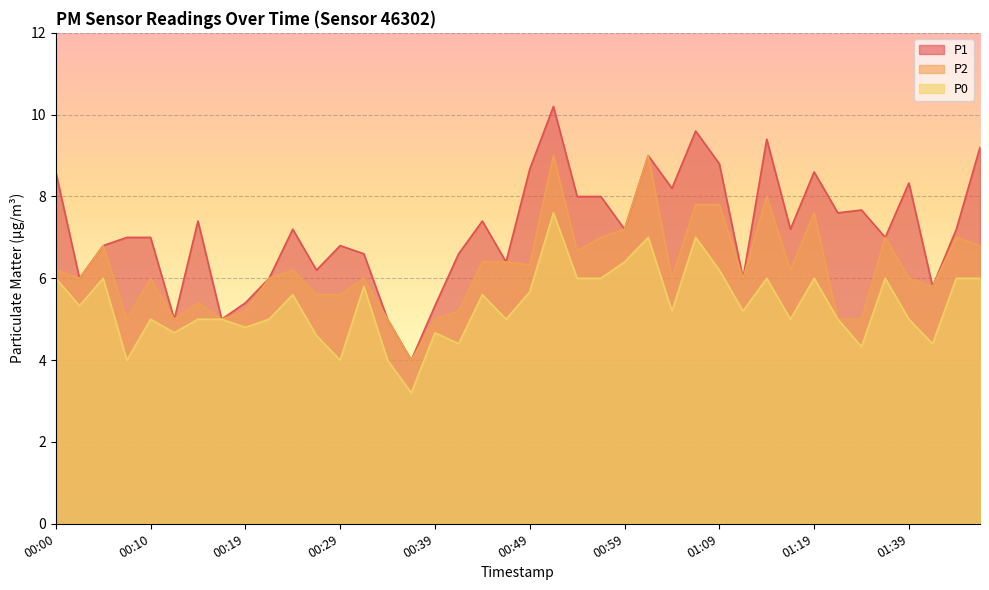

Reading left to right, extract all data points from this chart.

P1: 00:00=8.6	00:02=6.0	00:05=6.8	00:07=7.0	00:10=7.0	00:12=5.0	00:14=7.4	00:17=5.0	00:19=5.4	00:22=6.0	00:24=7.2	00:27=6.2	00:29=6.8	00:32=6.6	00:34=5.0	00:37=4.0	00:39=5.3	00:42=6.6	00:44=7.4	00:47=6.4	00:49=8.7	00:52=10.2	00:54=8.0	00:57=8.0	00:59=7.2	01:02=9.0	01:04=8.2	01:07=9.6	01:09=8.8	01:12=6.0	01:14=9.4	01:16=7.2	01:19=8.6	01:31=7.6	01:33=7.7	01:36=7.0	01:39=8.3	01:41=5.8	01:44=7.2	01:46=9.2
P2: 00:00=6.2	00:02=6.0	00:05=6.8	00:07=5.0	00:10=6.0	00:12=5.0	00:14=5.4	00:17=5.0	00:19=5.2	00:22=6.0	00:24=6.2	00:27=5.6	00:29=5.6	00:32=6.0	00:34=5.0	00:37=4.0	00:39=5.0	00:42=5.2	00:44=6.4	00:47=6.4	00:49=6.3	00:52=9.0	00:54=6.7	00:57=7.0	00:59=7.2	01:02=9.0	01:04=6.0	01:07=7.8	01:09=7.8	01:12=6.0	01:14=8.0	01:16=6.2	01:19=7.6	01:31=5.0	01:33=5.0	01:36=7.0	01:39=6.0	01:41=5.8	01:44=7.0	01:46=6.8
P0: 00:00=6.0	00:02=5.3	00:05=6.0	00:07=4.0	00:10=5.0	00:12=4.7	00:14=5.0	00:17=5.0	00:19=4.8	00:22=5.0	00:24=5.6	00:27=4.6	00:29=4.0	00:32=5.8	00:34=4.0	00:37=3.2	00:39=4.7	00:42=4.4	00:44=5.6	00:47=5.0	00:49=5.7	00:52=7.6	00:54=6.0	00:57=6.0	00:59=6.4	01:02=7.0	01:04=5.2	01:07=7.0	01:09=6.2	01:12=5.2	01:14=6.0	01:16=5.0	01:19=6.0	01:31=5.0	01:33=4.3	01:36=6.0	01:39=5.0	01:41=4.4	01:44=6.0	01:46=6.0